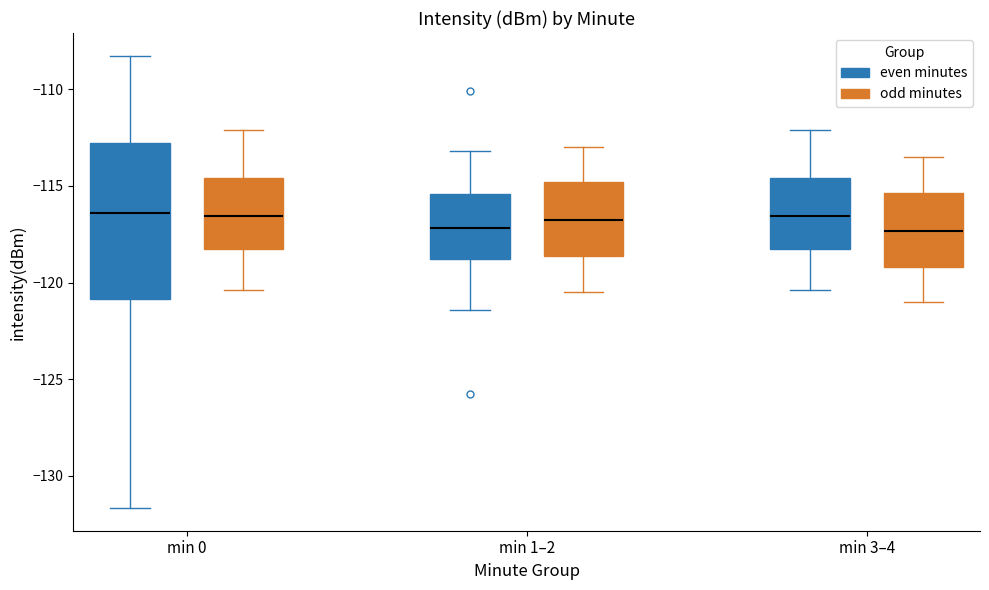

Reading left to right, transcribe this box plot: for each box, give where its median line is, the range the box spans, and where its two whiskers end, as read against the y-axis. The values are not printed on the chart, so give them approximately, as read against the axis.

min 0 (even minutes): median -116.5, box -121.0 to -113.0, whiskers -131.5 to -108.5
min 0 (odd minutes): median -116.5, box -118.5 to -114.5, whiskers -120.5 to -112.0
min 1–2 (even minutes): median -117.0, box -119.0 to -115.5, whiskers -121.5 to -113.0
min 1–2 (odd minutes): median -116.5, box -118.5 to -115.0, whiskers -120.5 to -113.0
min 3–4 (even minutes): median -116.5, box -118.5 to -114.5, whiskers -120.5 to -112.0
min 3–4 (odd minutes): median -117.5, box -119.0 to -115.5, whiskers -121.0 to -113.5